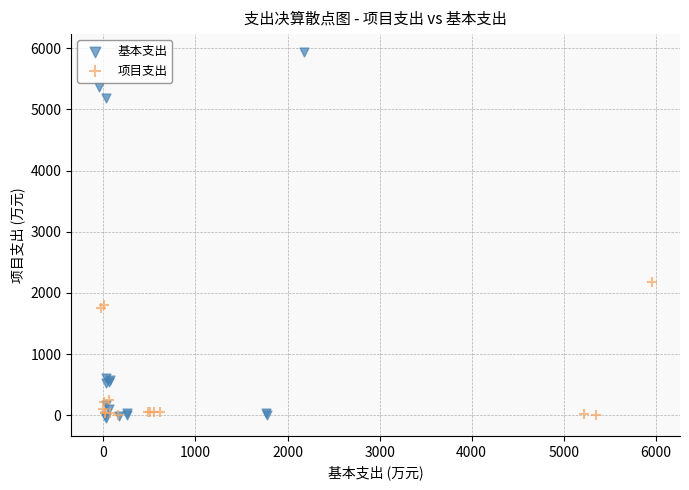

Which series contains the highest Y value?

基本支出